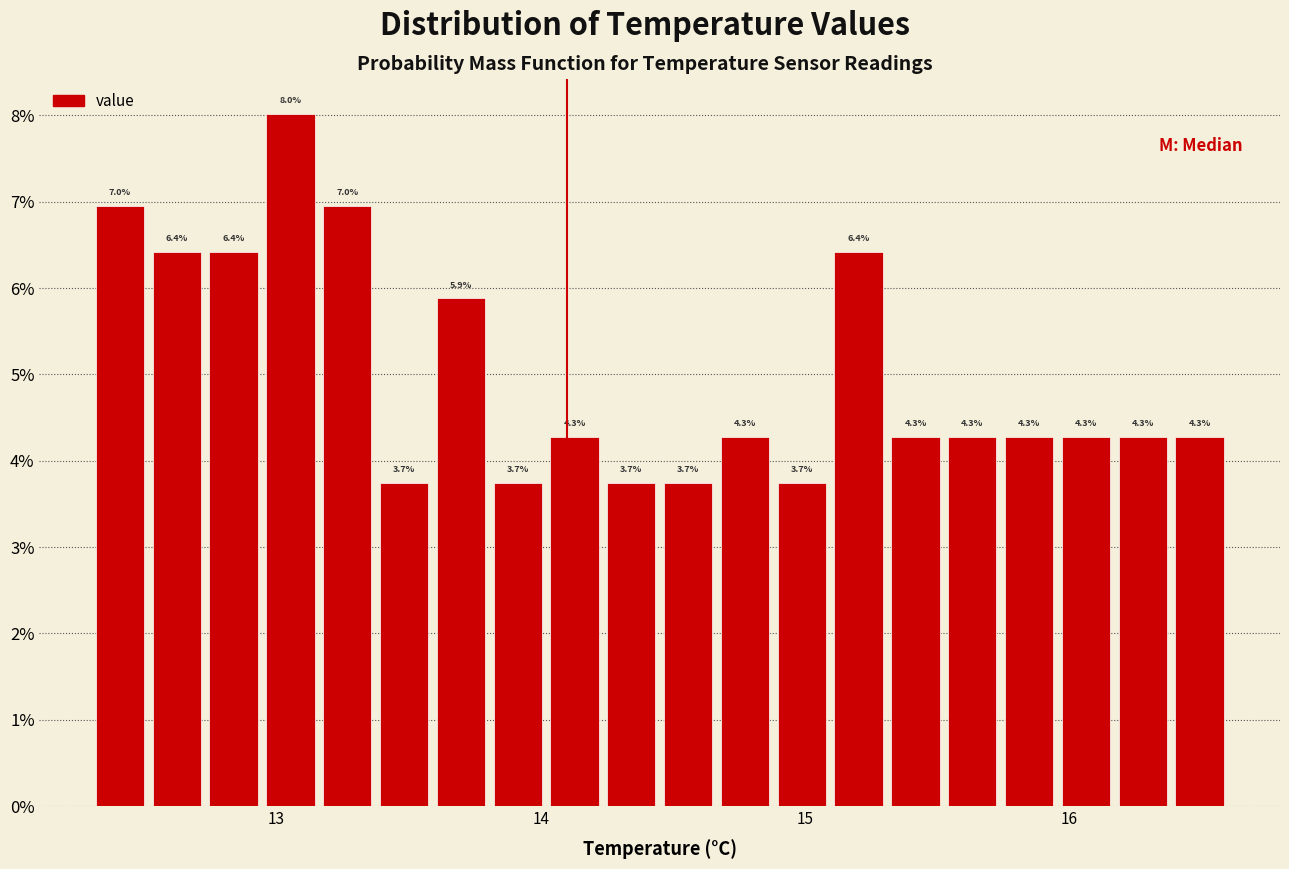

Read against the x-axis, roughly where is the centre of the tallest bar?

13.1